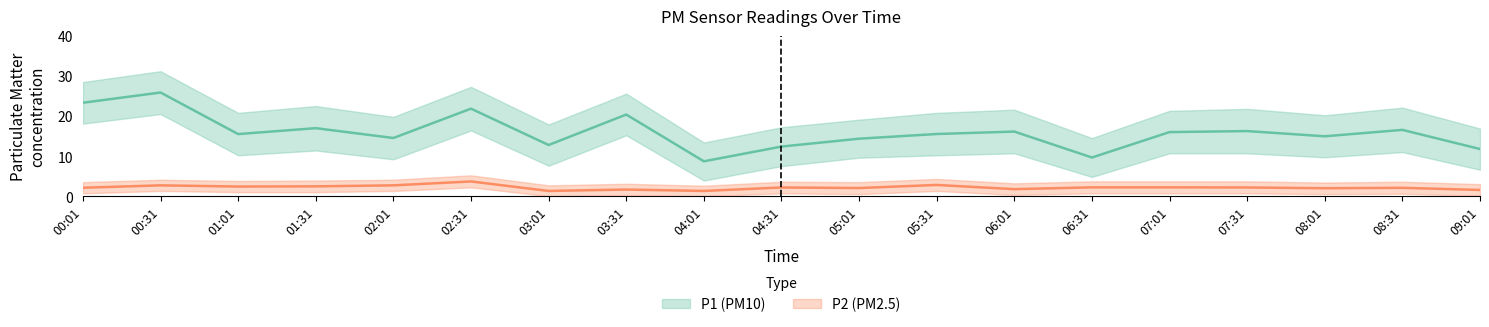

What is the sum of all P2_lower values?

13.8